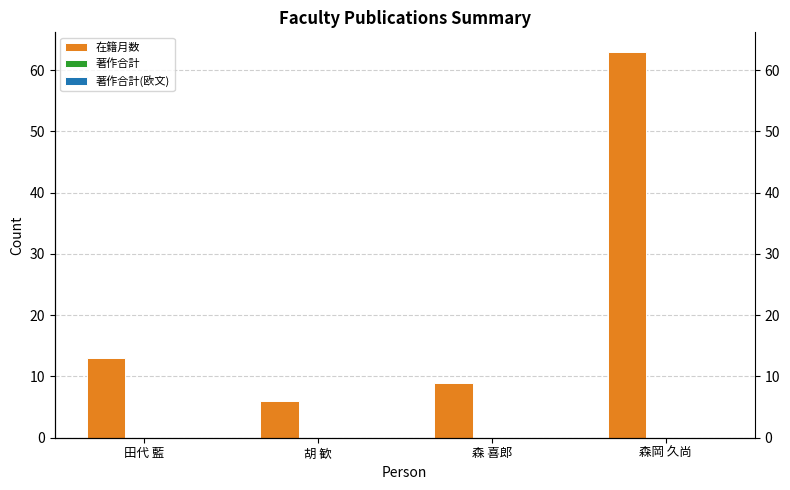

List the series in order of their peak value, lowest first.

著作合計, 著作合計(欧文), 在籍月数